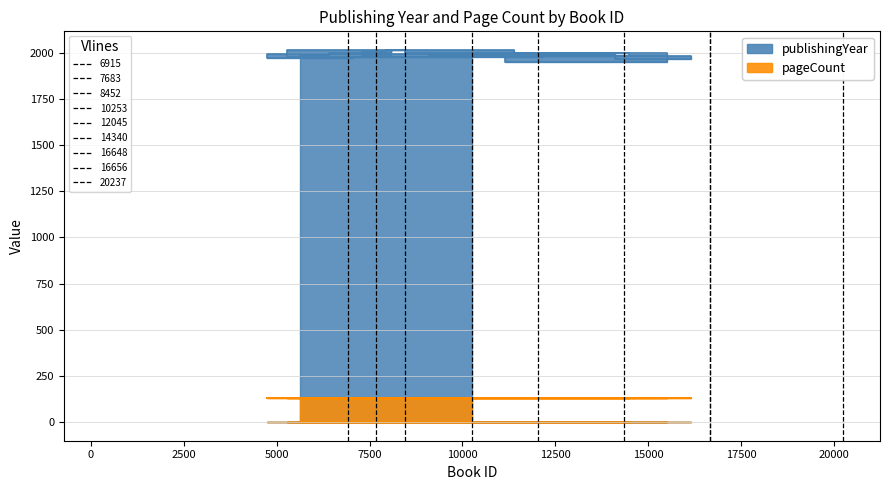

At which category does the data reach its first local valley?

7683